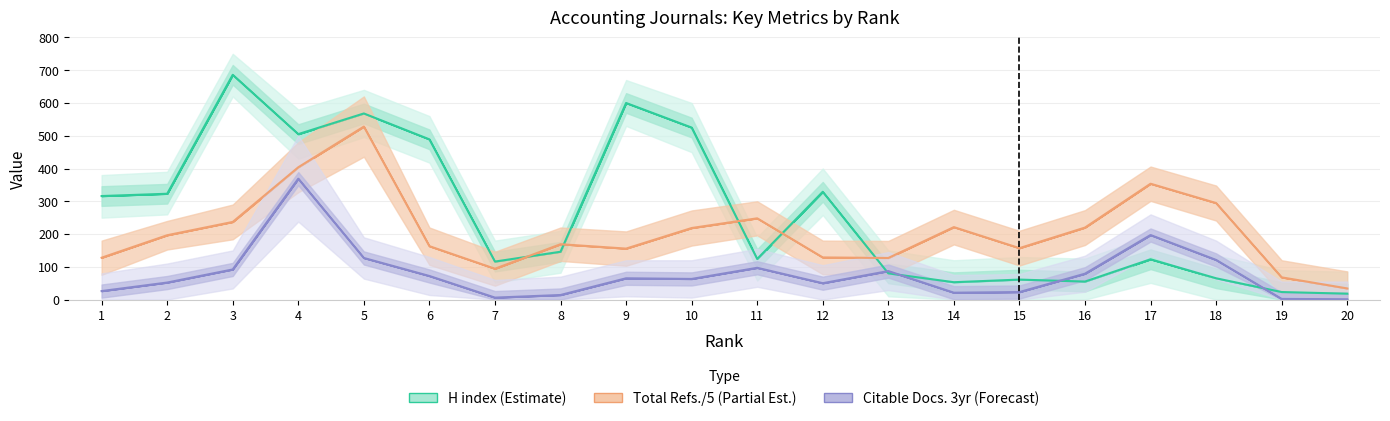

Rank the series by their average value, from lowest to highest.

Total Cites (3years), Total Refs., H index